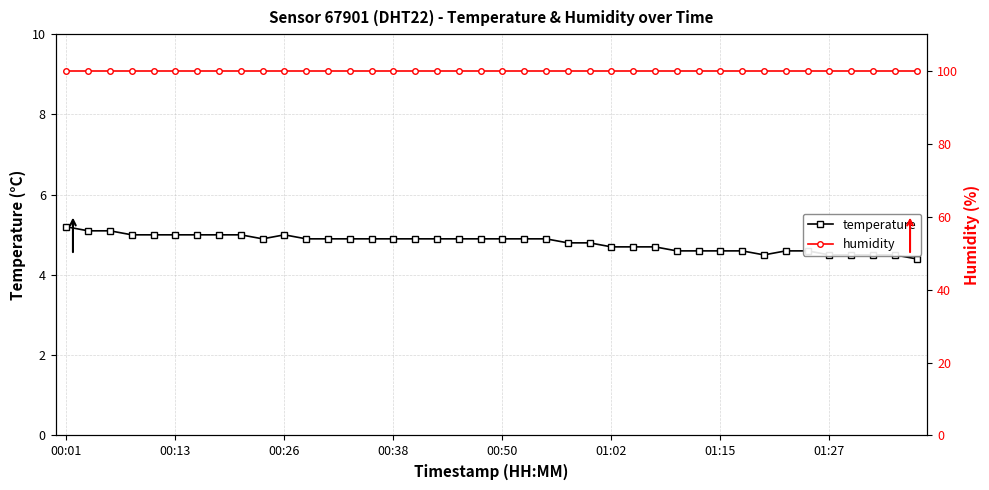

At how many categories does at least one series exceed 62?

40